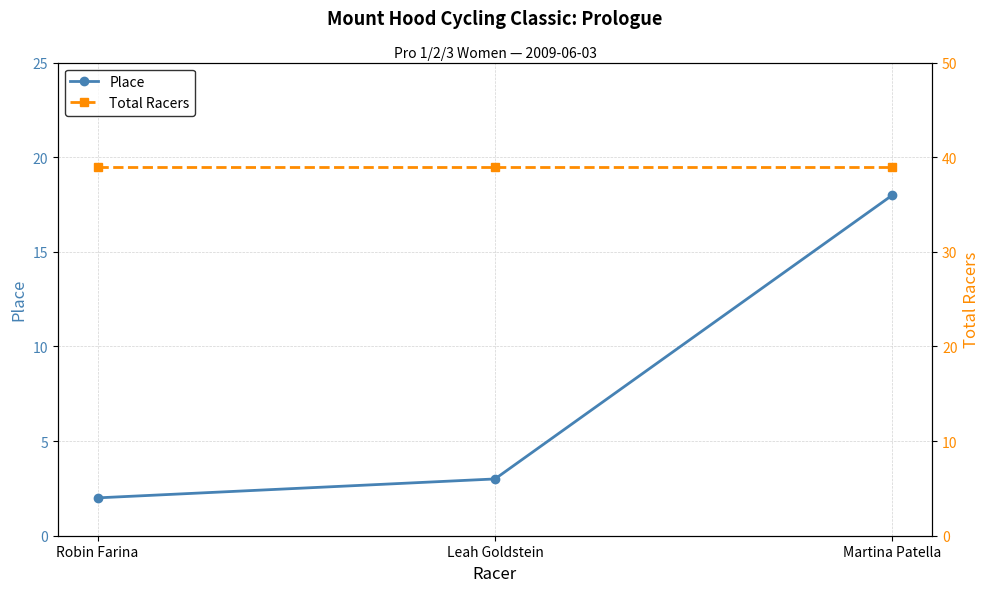

Between Leah Goldstein and Martina Patella, which is larger?

Martina Patella